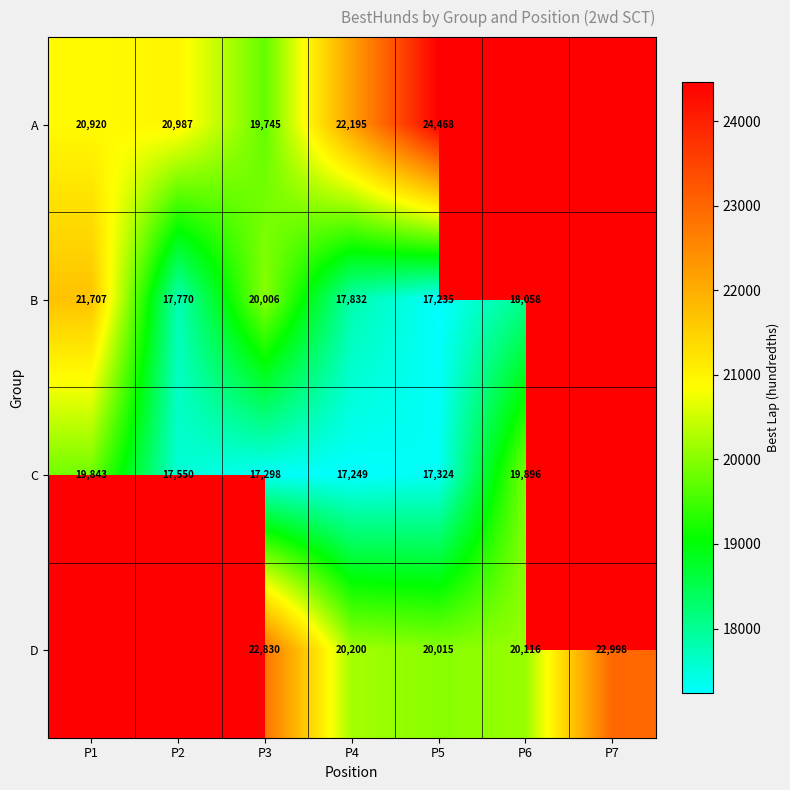

At how many categories does at least one series exceed 17959?

7